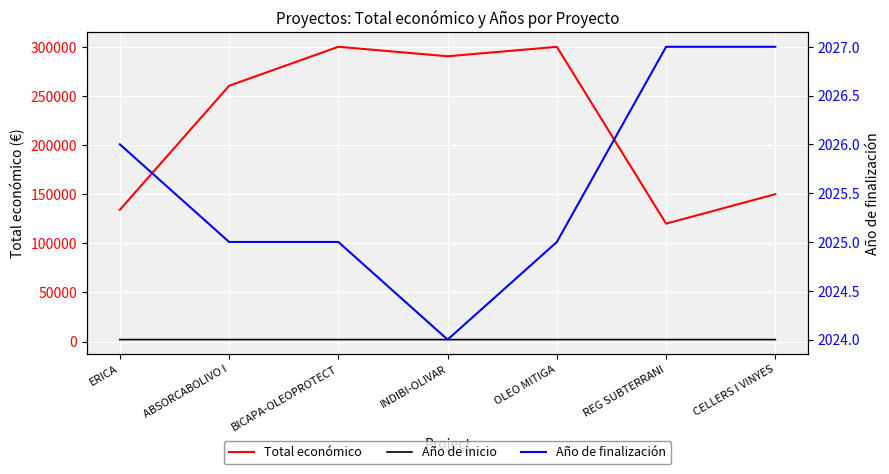

Reading left to right, what are all the values shown in this chart?

Total económico: ERICA=134112	ABSORCABOLIVO I=260325	BICAPA-OLEOPROTECT=299997	INDIBI-OLIVAR=290328	OLEO MITIGA=299938	REG SUBTERRANI=120000	CELLERS I VINYES=150000
Año de inicio: ERICA=2023	ABSORCABOLIVO I=2024	BICAPA-OLEOPROTECT=2024	INDIBI-OLIVAR=2023	OLEO MITIGA=2023	REG SUBTERRANI=2024	CELLERS I VINYES=2023
Año de finalización: ERICA=2026	ABSORCABOLIVO I=2025	BICAPA-OLEOPROTECT=2025	INDIBI-OLIVAR=2024	OLEO MITIGA=2025	REG SUBTERRANI=2027	CELLERS I VINYES=2027